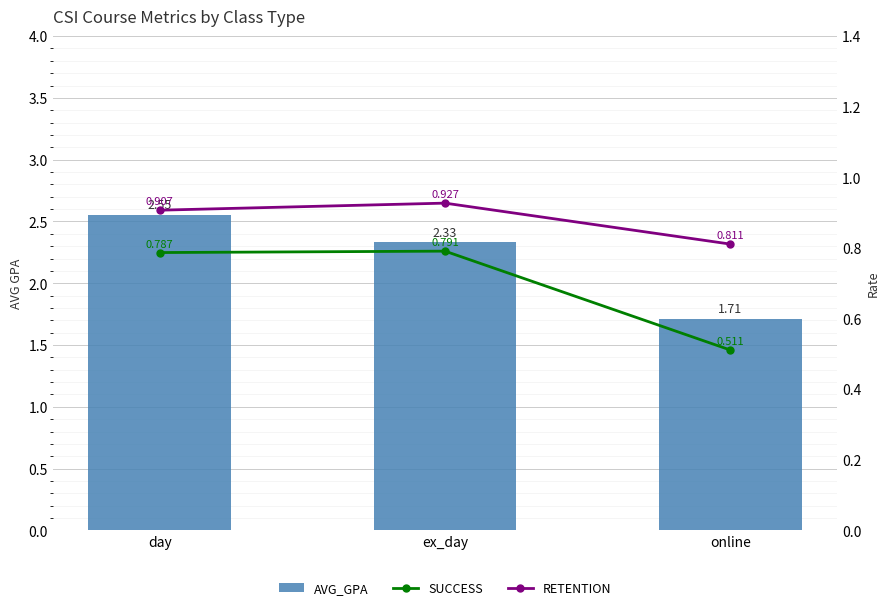

Which category has the highest value across all series?

day